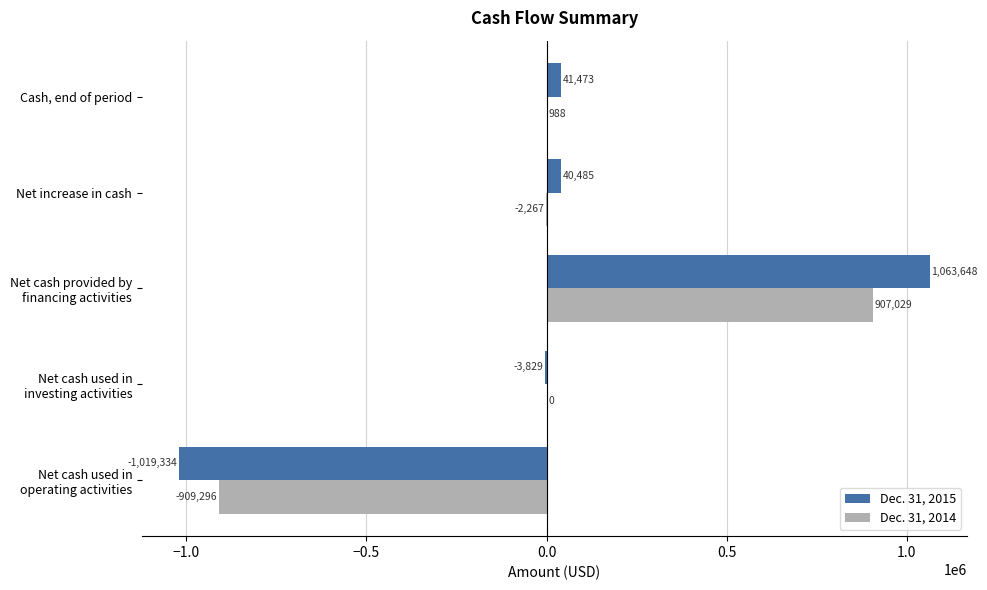

What is the greatest value displayed?

1063648